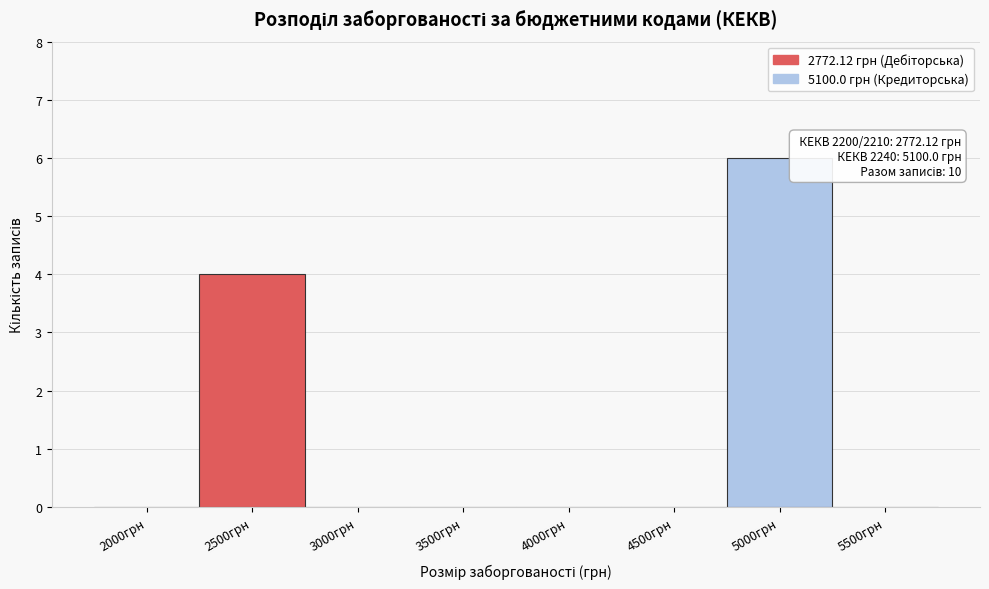

Reading right to left, extract all data points from this chart.

5500грн=0	5000грн=6	4500грн=0	4000грн=0	3500грн=0	3000грн=0	2500грн=4	2000грн=0